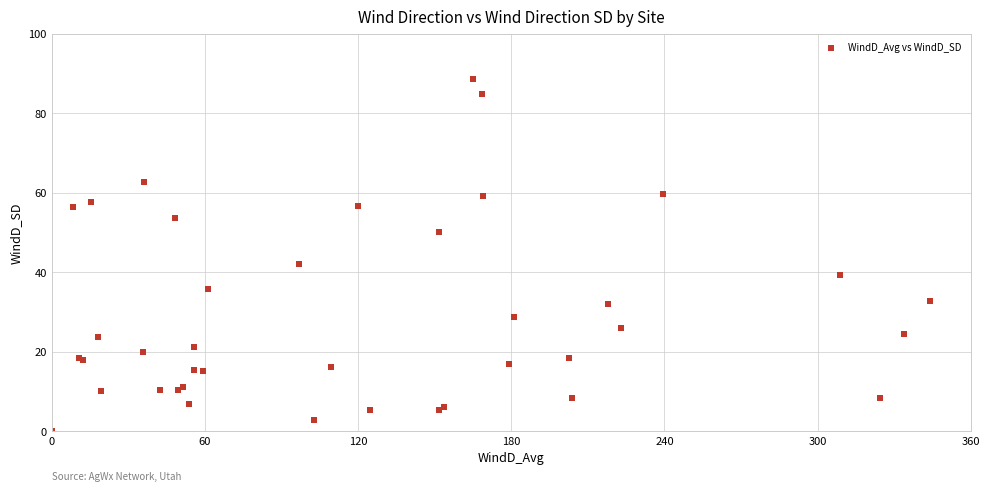

What Y value in the scatter plot is closest to 44?

42.1